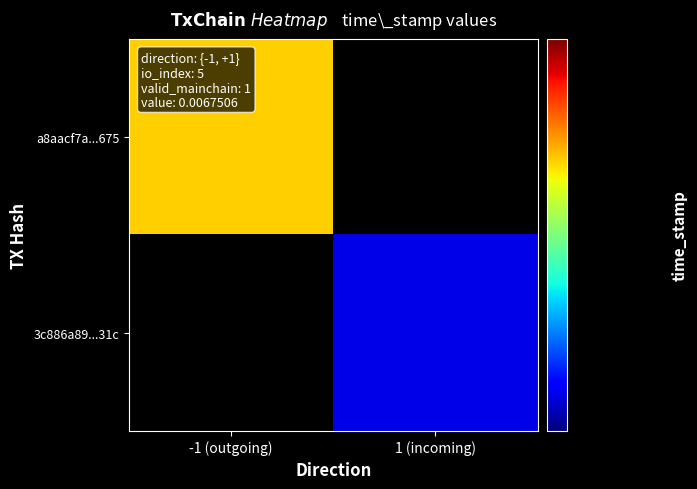

Read the a8aacf7a8a6020943a1f023f5942afdace8e675 value at valid_mainchain.

1.0